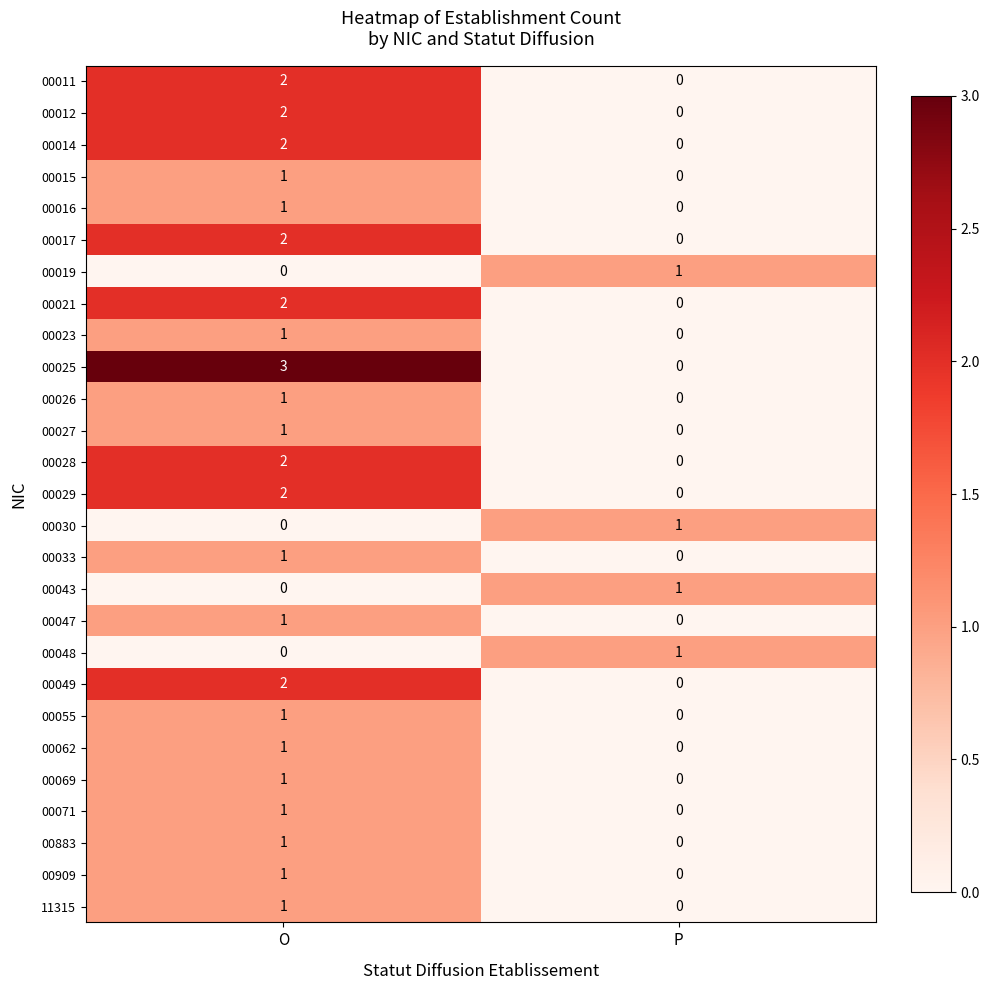

Which series has the largest total across all categories?

00025